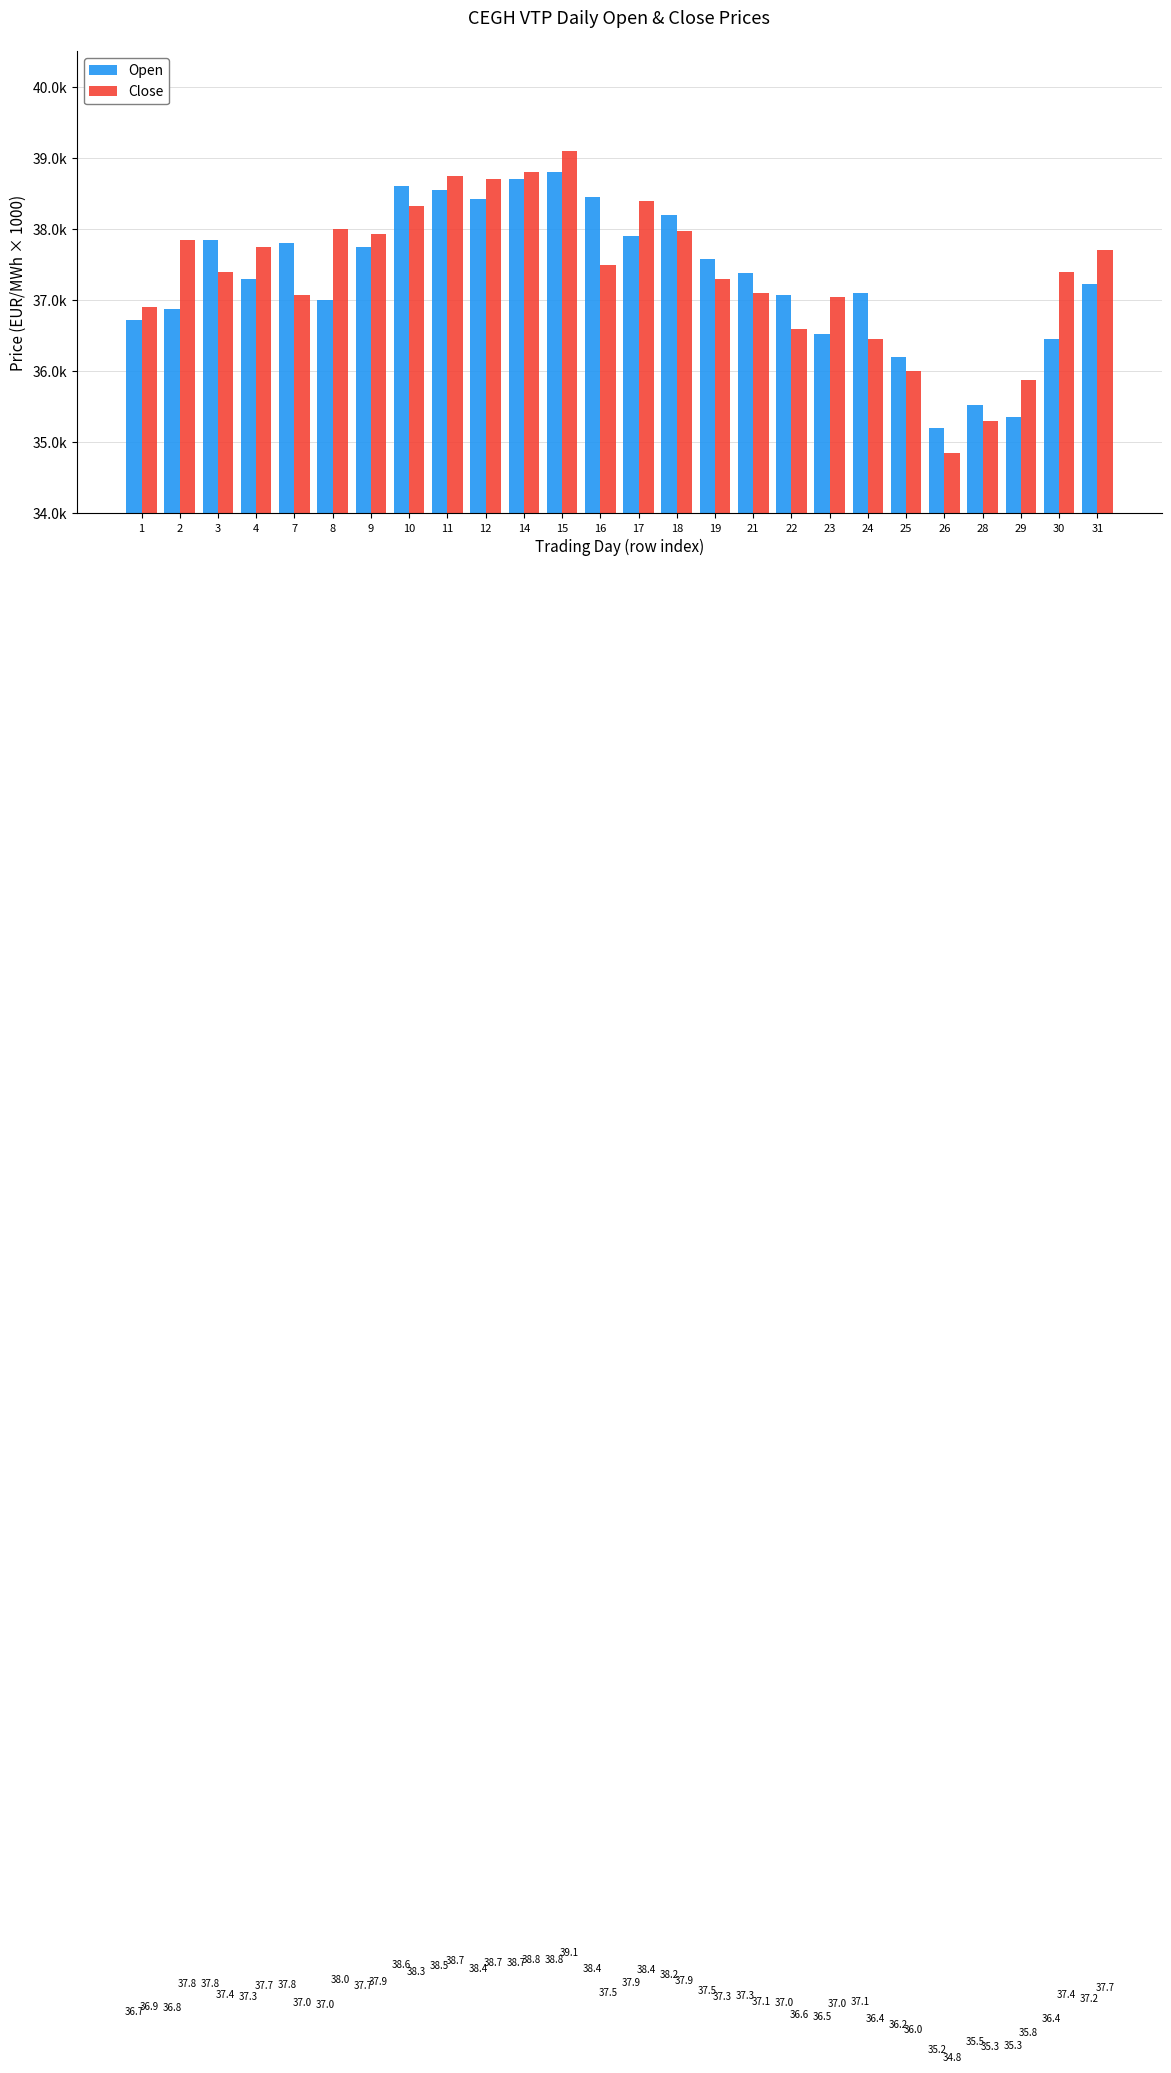

At which category is the sum across all series the highest?

15